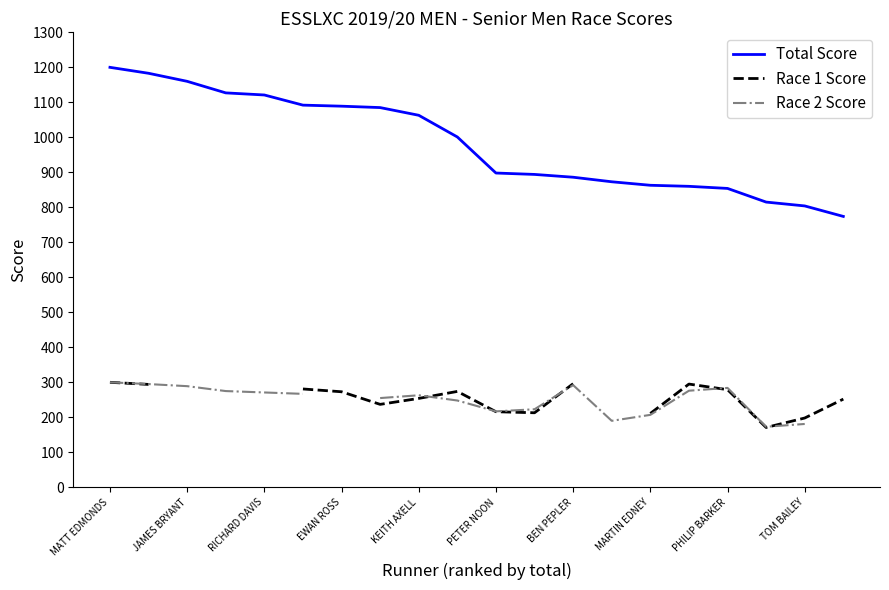

True or false: Race 1 Score and Total Score intersect in this chart.

False